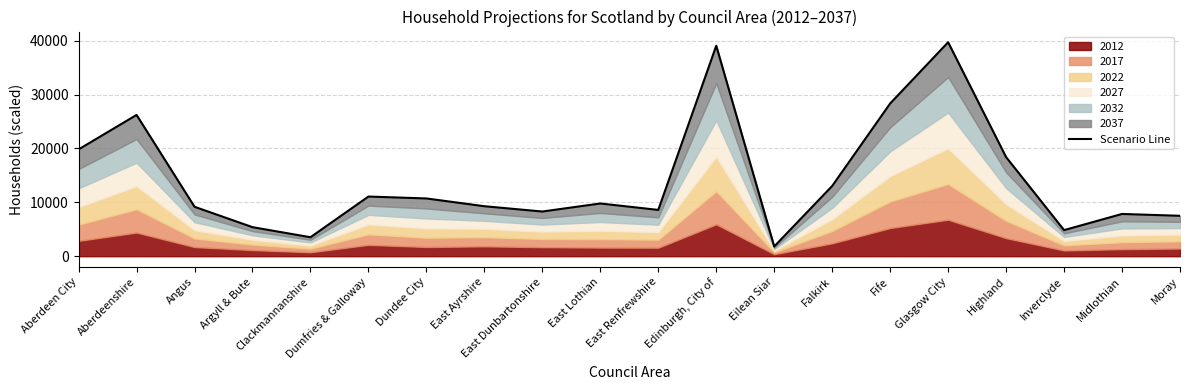

The value at Clackmannanshire is 3520.5. True or false?

True